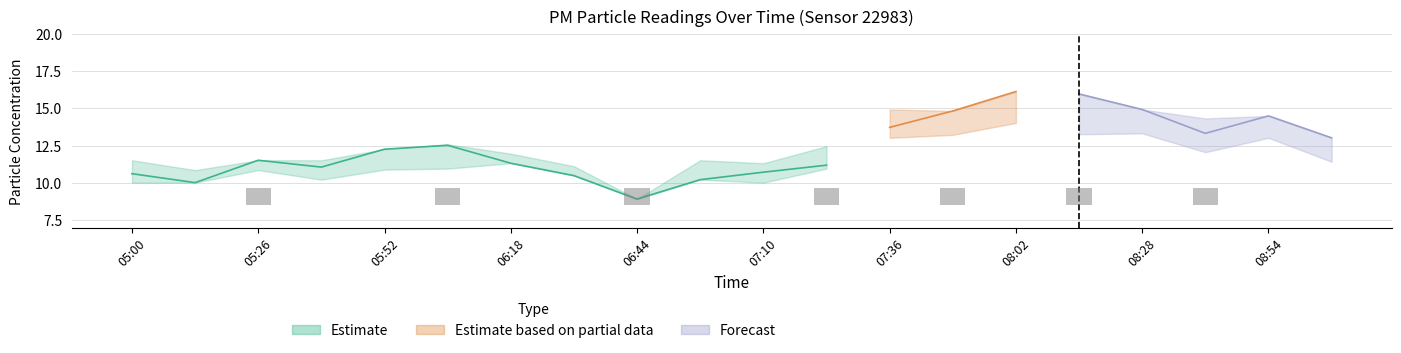

What is the difference between the maximum and minimum values in the P2_lower series?

2.4